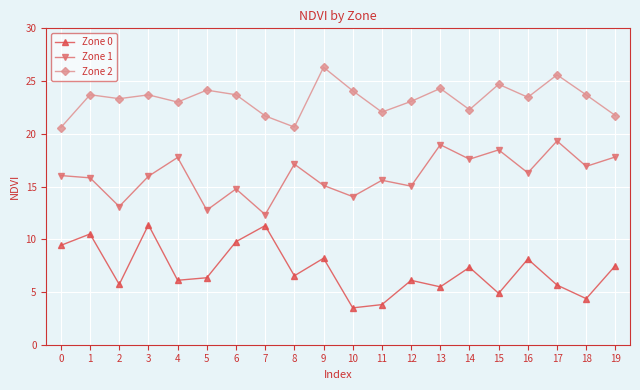

What is the value of the Zone 0 point at the 11th from the left?

3.5